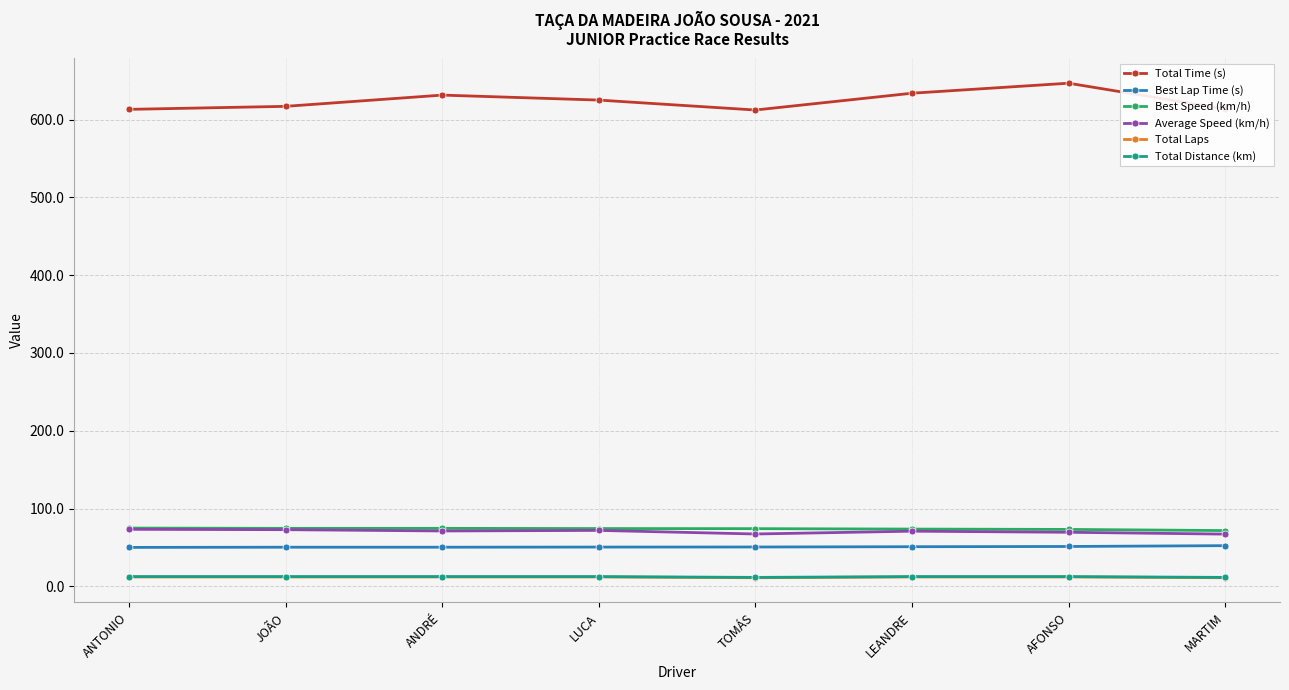

Does the chart have visible grid lines?

Yes